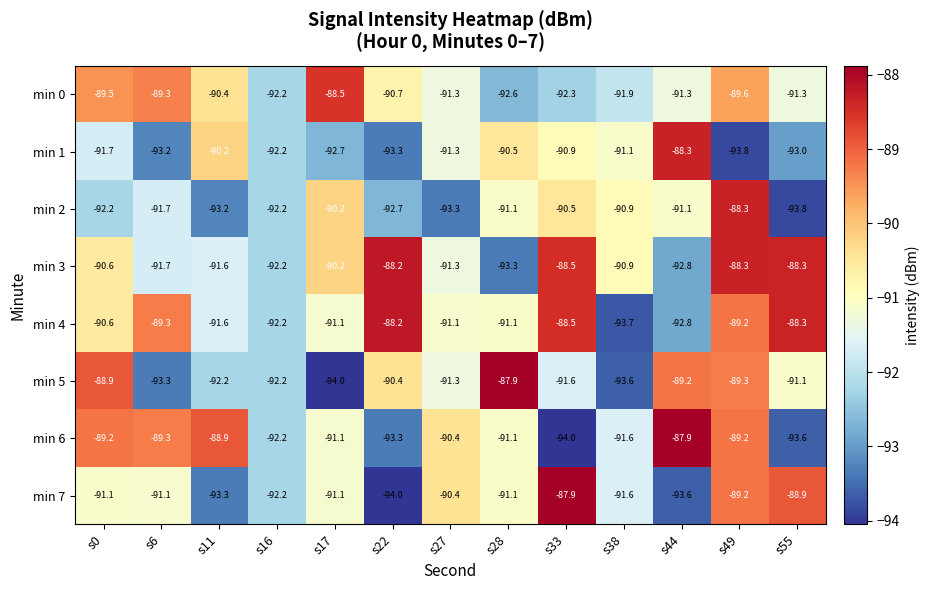

What is the average value of the min 4 series?

-90.6